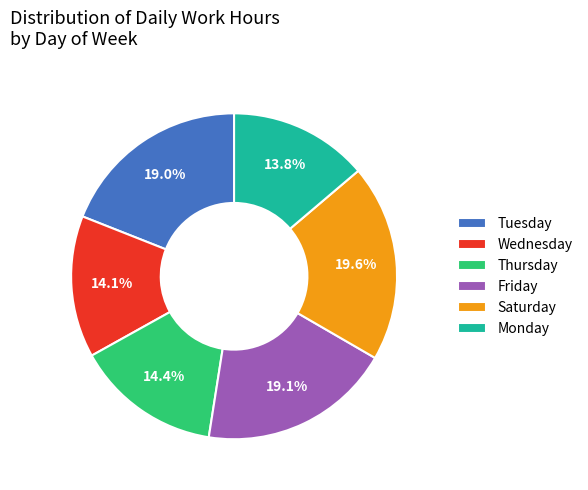

Is Monday the majority of the pie?

No